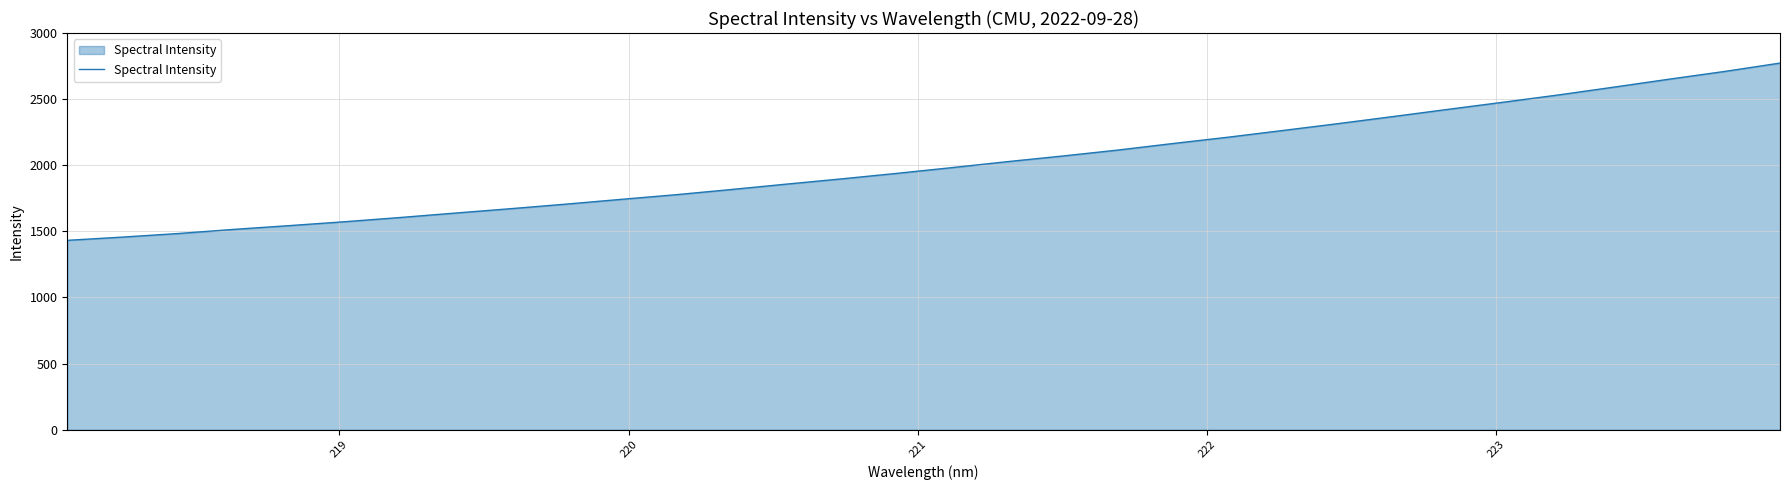

What is the smallest value displayed?

1431.8